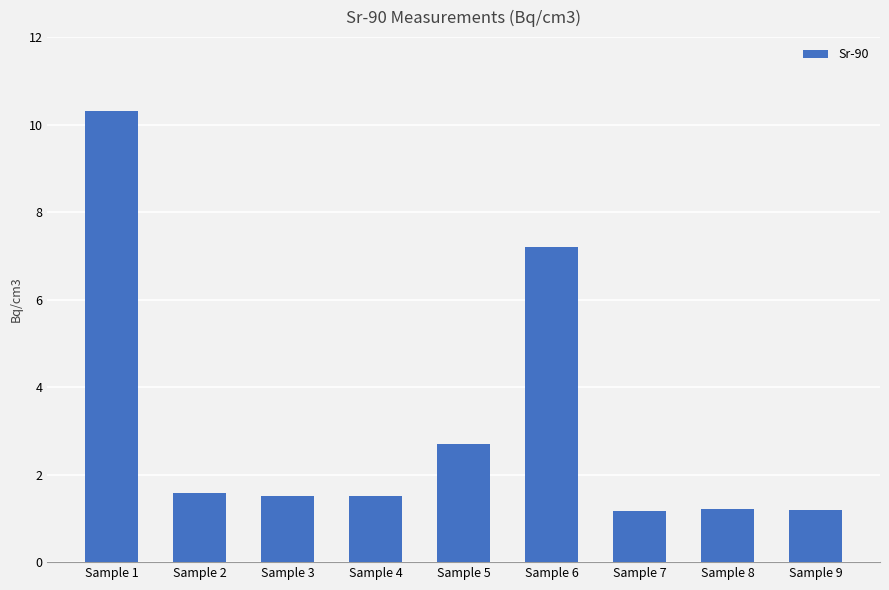

What is the difference between the maximum and second lowest values?

9.1